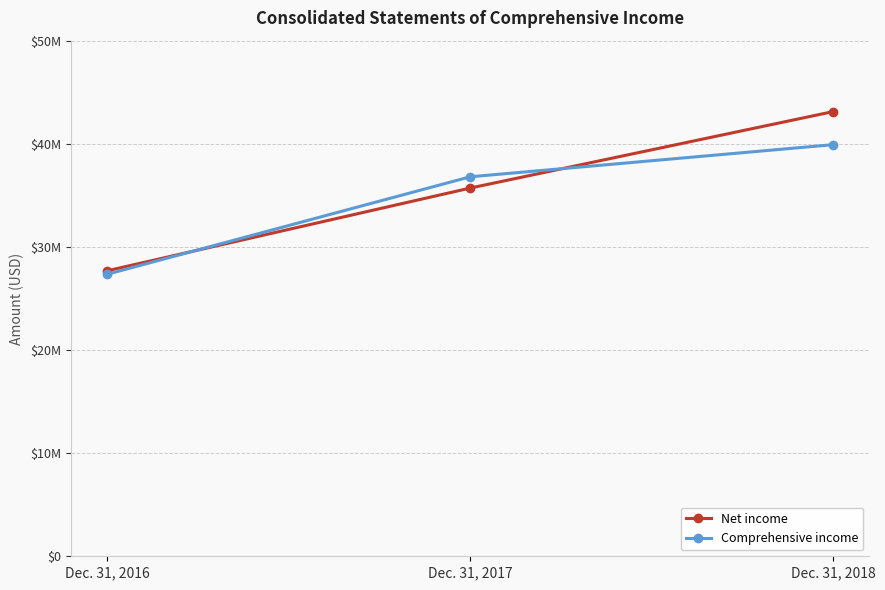

Is this an area chart (filled region under the line)?

No